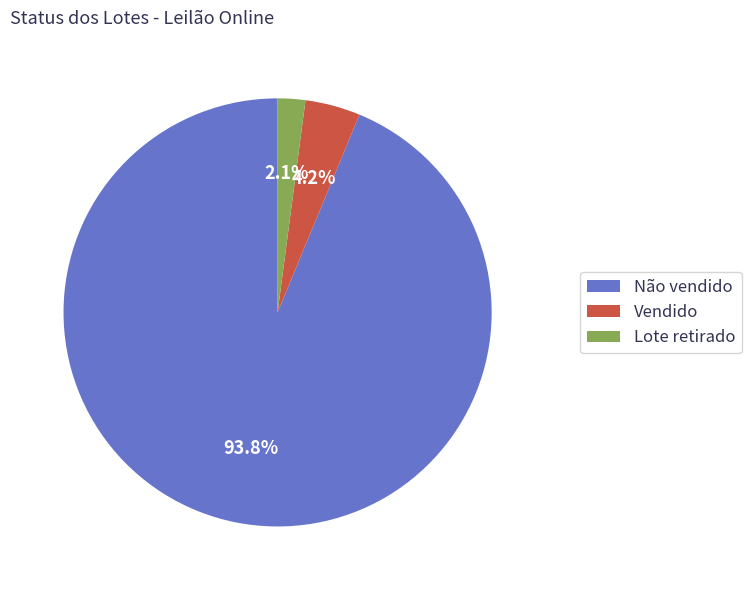

To the nearest percent, what is the difference between the largest and smallest slice percentages?

92%